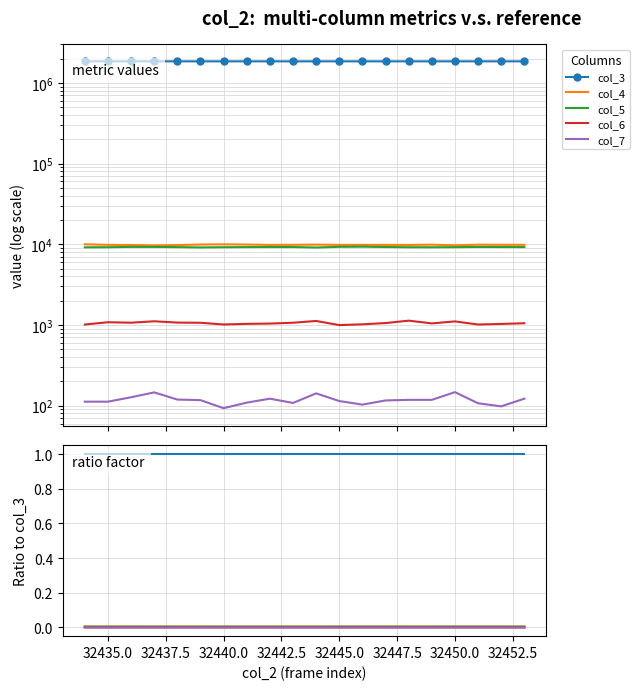

Which series has the largest range (max minus min)?

col_4